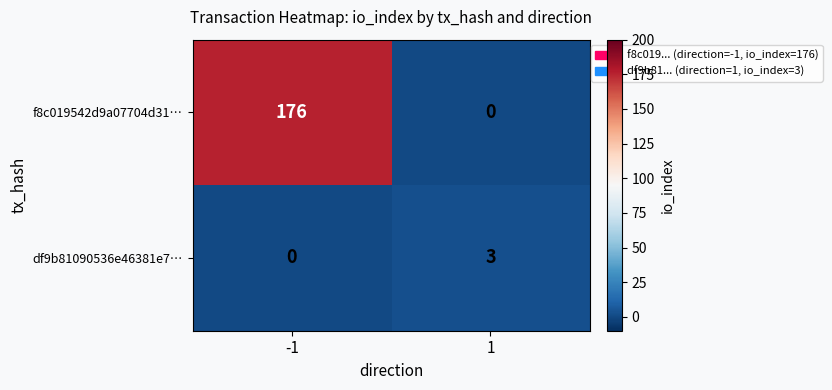

Which series has the largest range (max minus min)?

f8c019542d9a07704d31…